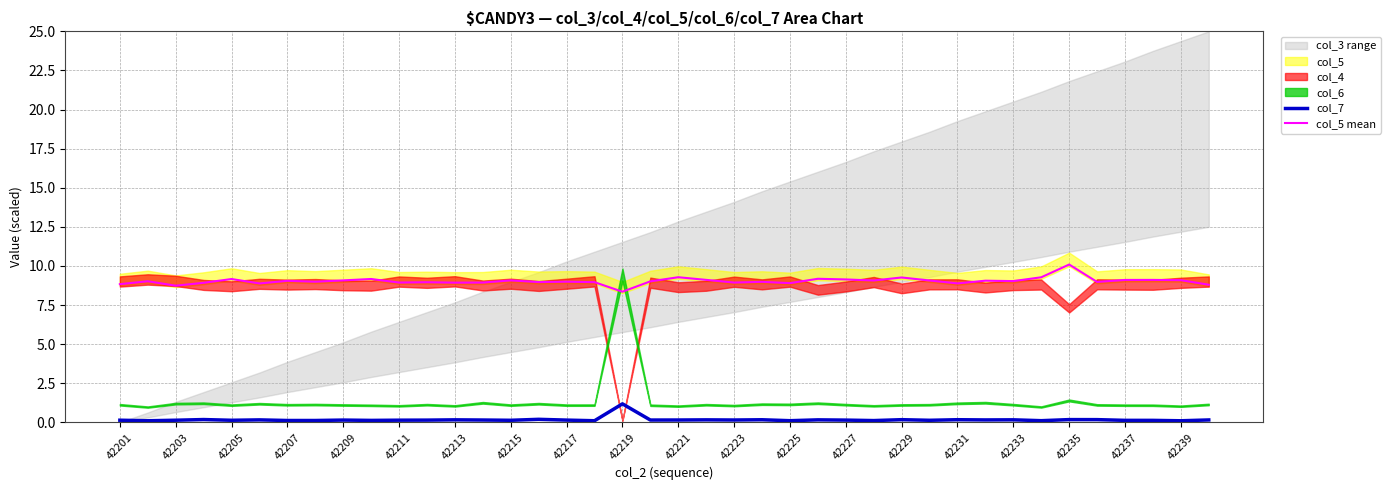

What is the difference between the second highest and minimum values in the col_5 mean series?

0.9